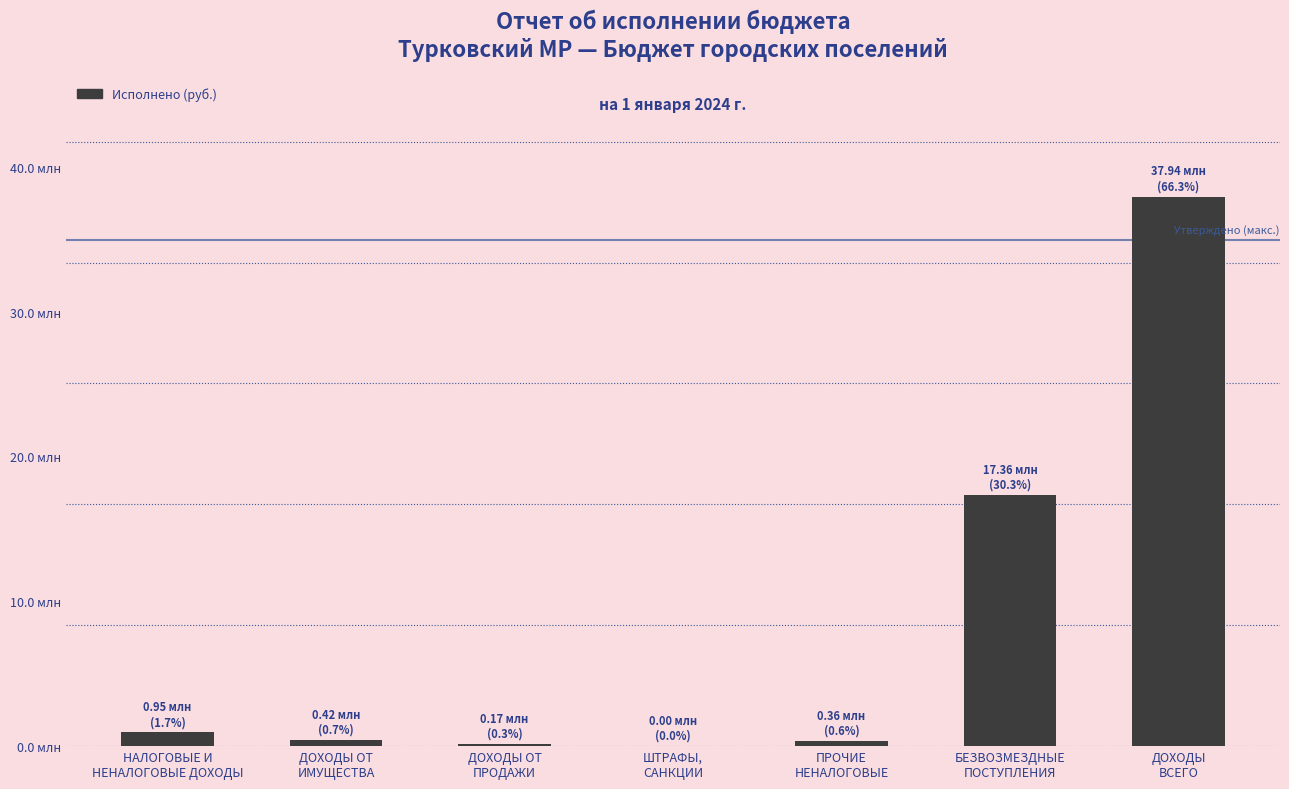

How many values are below 422817?

3